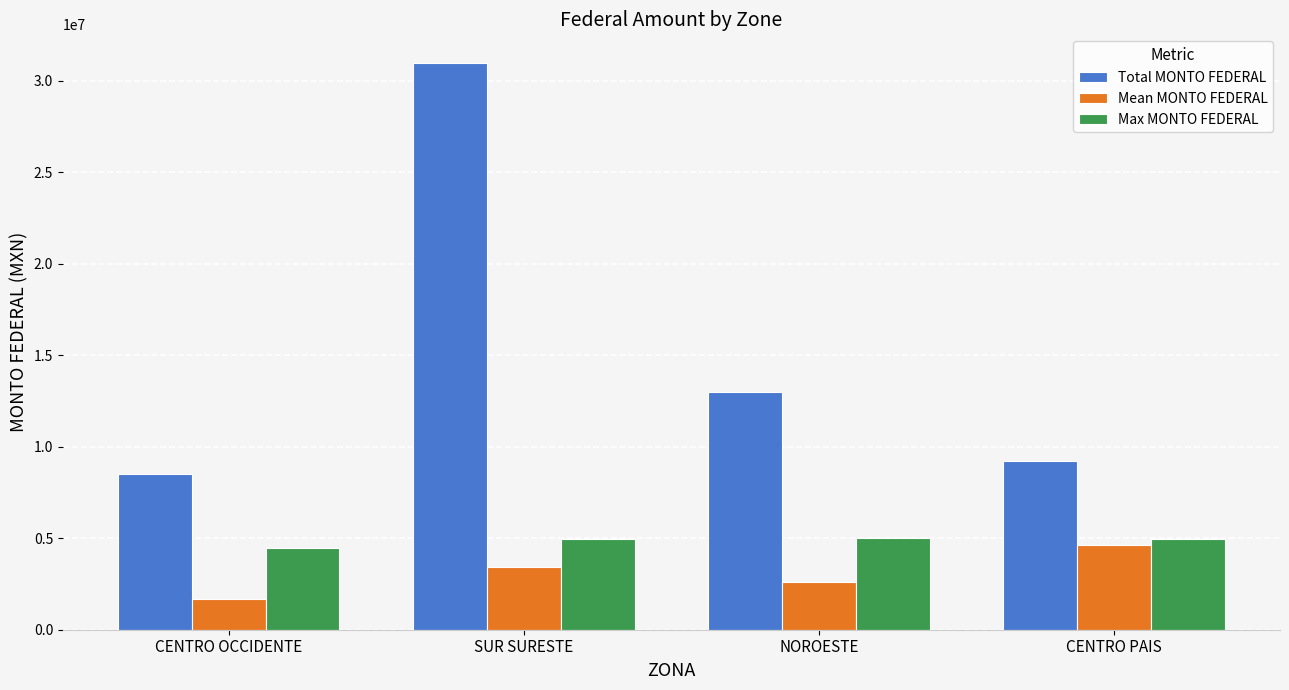

At which category does the chart reach its minimum across all series?

CENTRO OCCIDENTE